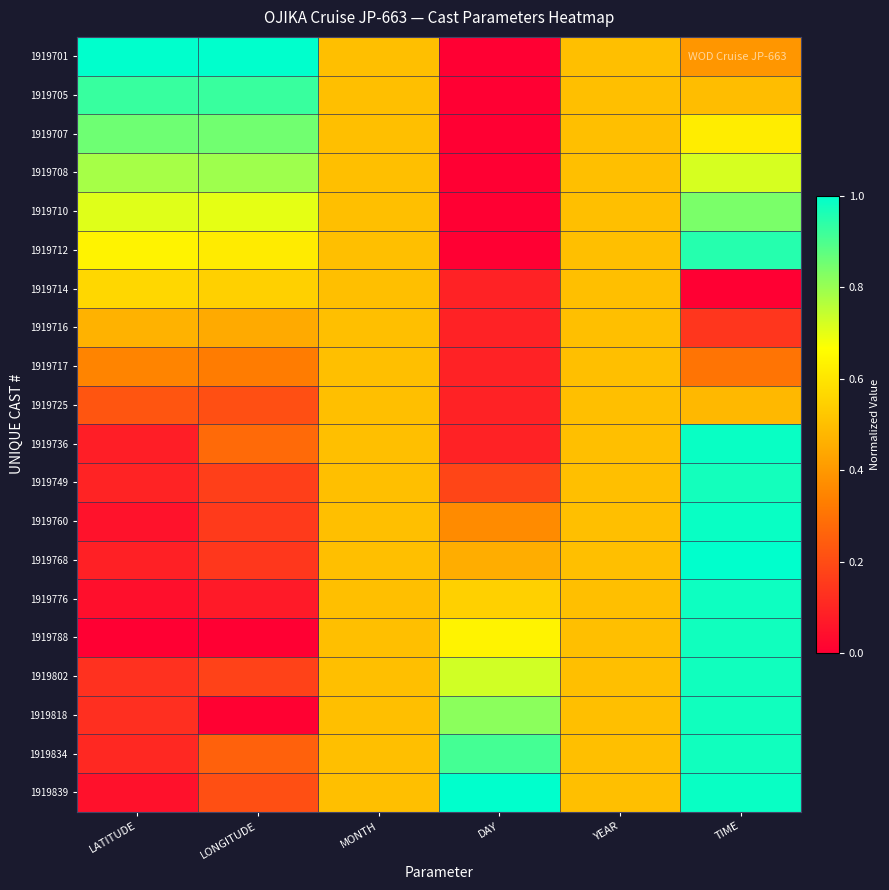

At how many categories does at least one series exceed 0?

6